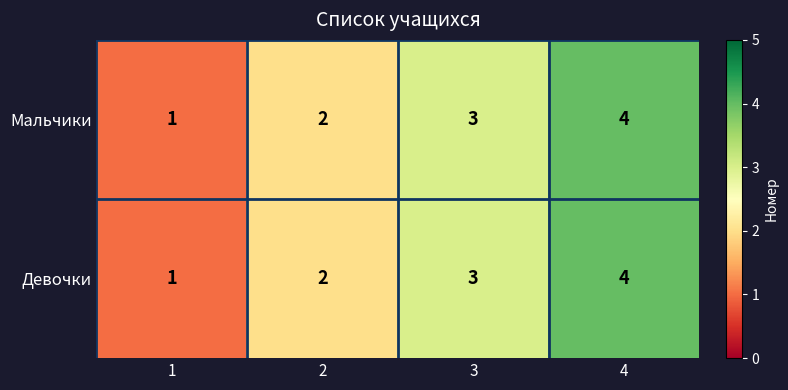

At which category does the chart reach its peak across all series?

4